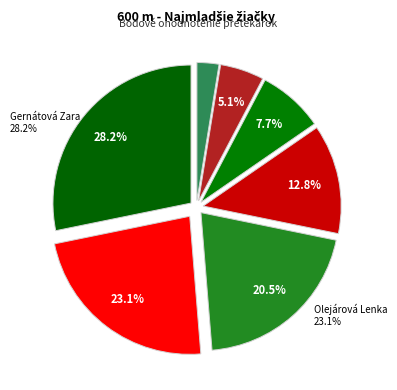

True or false: Drága Wanda accounts for 3% of the total.

False